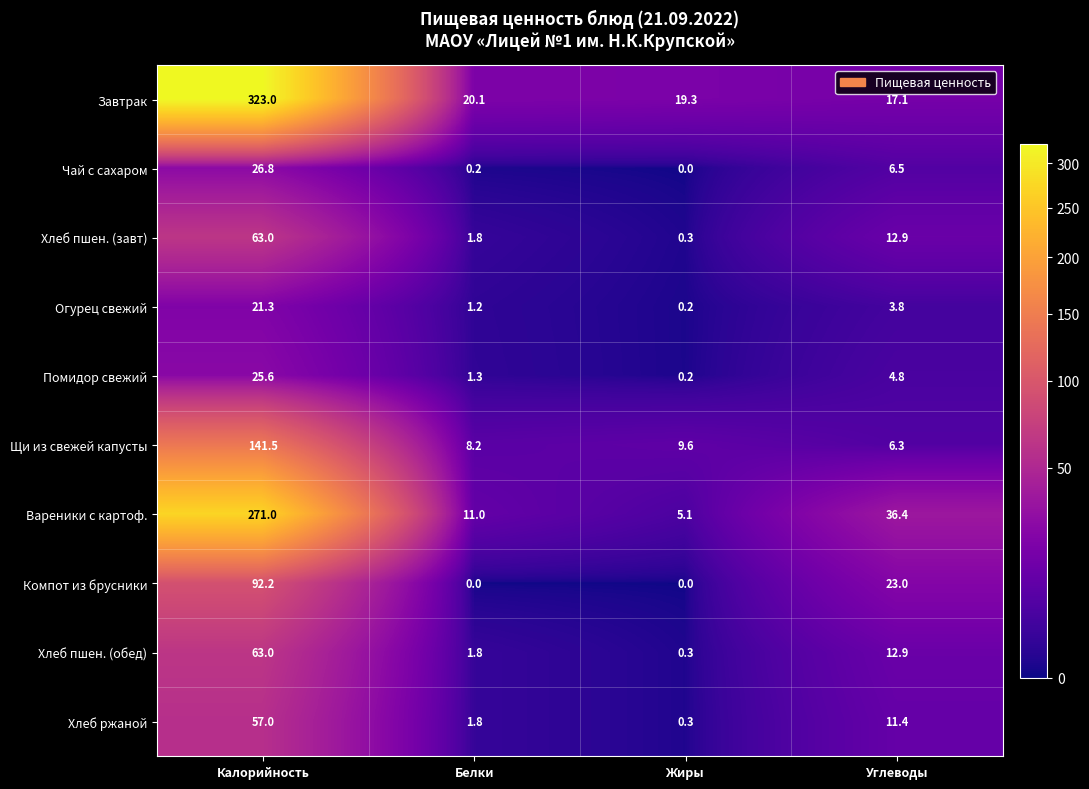

What value does the Помидор свежий series have at Белки?

1.3